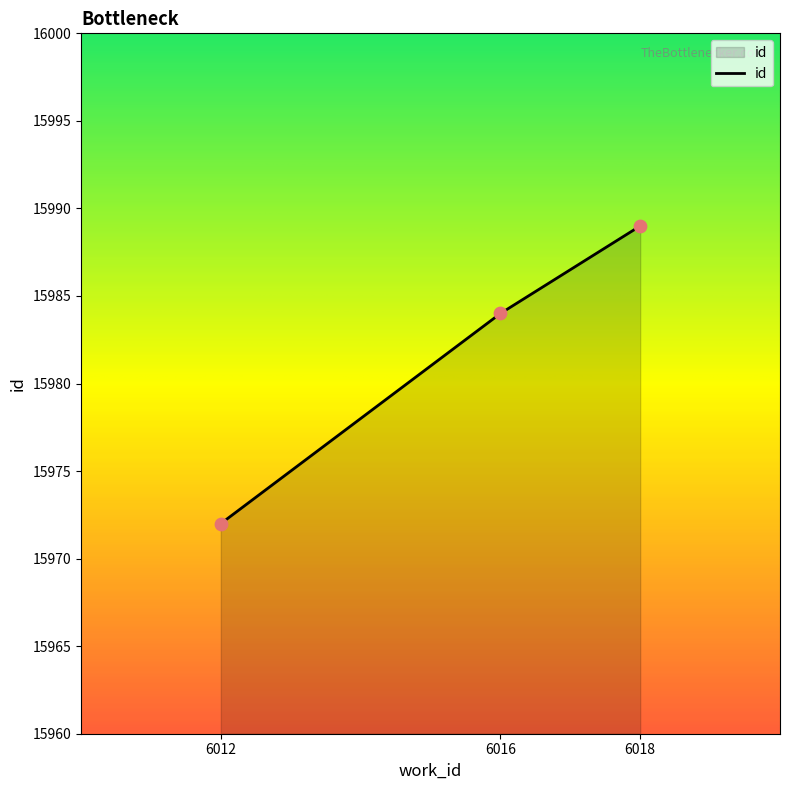

What is the ratio of the value at 6012 to the value at 6016?

1.0